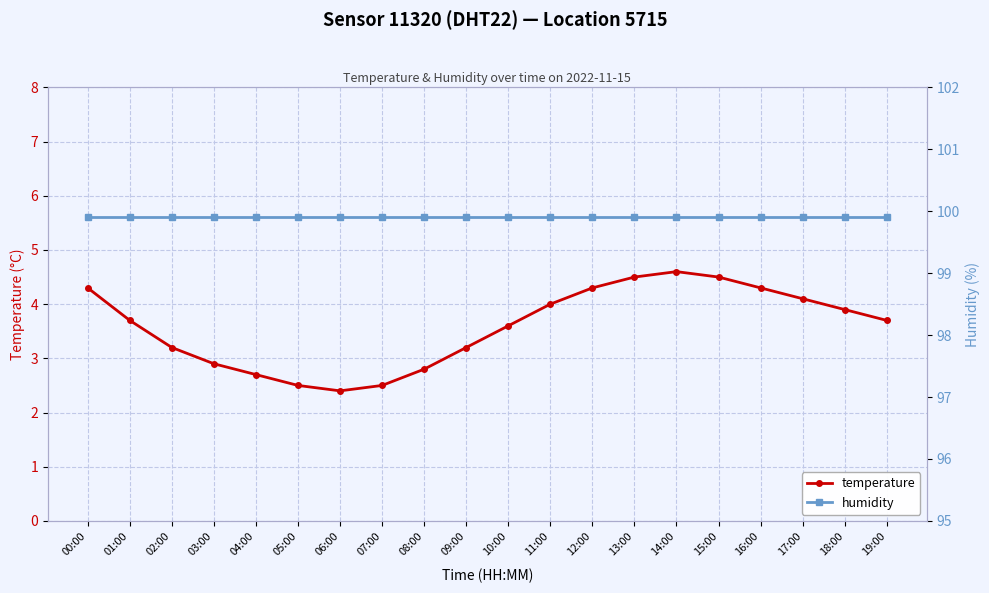

Rank the categories by humidity value from lowest to highest.

00:00, 01:00, 02:00, 03:00, 04:00, 05:00, 06:00, 07:00, 08:00, 09:00, 10:00, 11:00, 12:00, 13:00, 14:00, 15:00, 16:00, 17:00, 18:00, 19:00